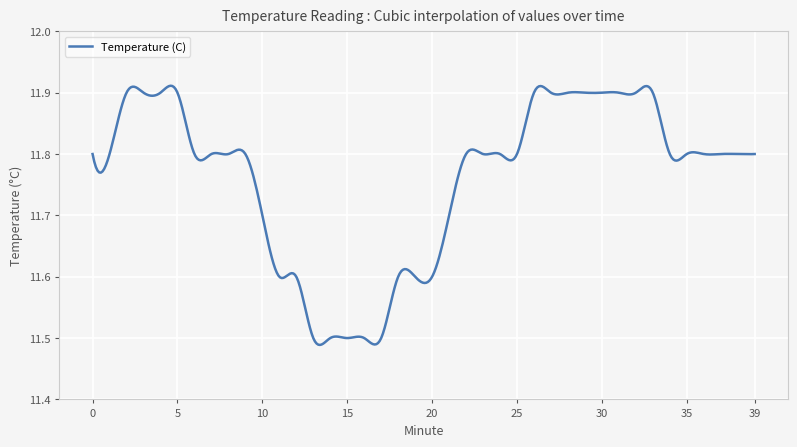

What is the difference between the second highest and minimum values?

0.4